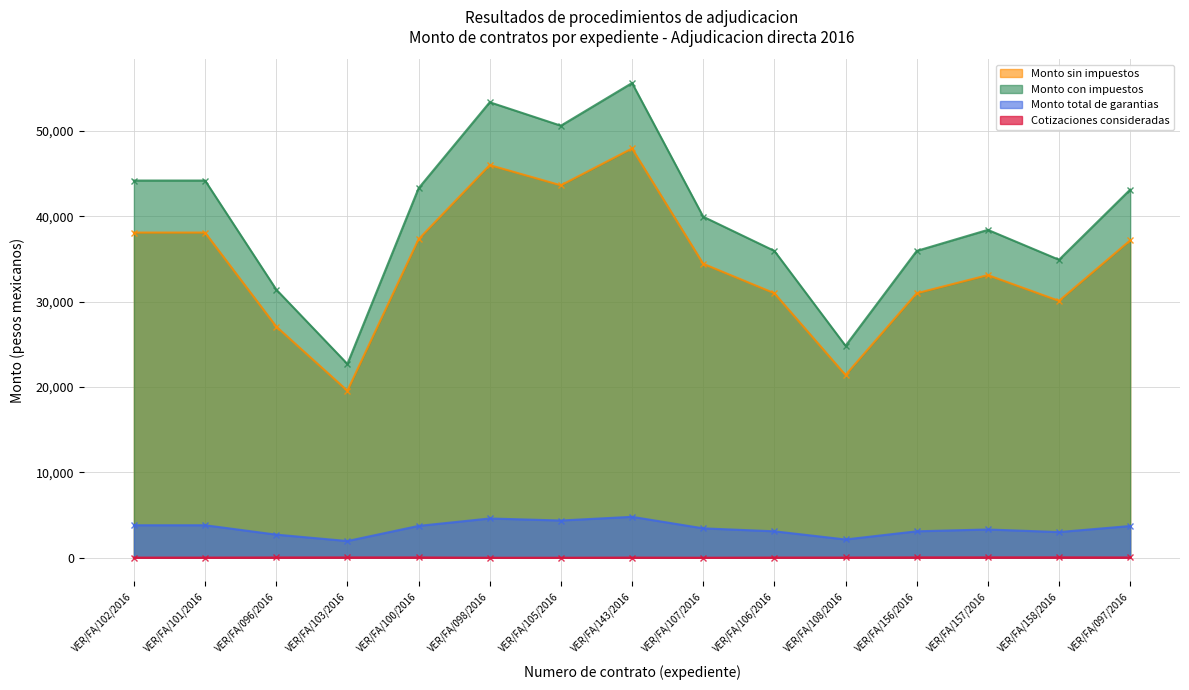

The value of Monto sin impuestos at VER/FA/105/2016 is 72565.1. True or false?

False